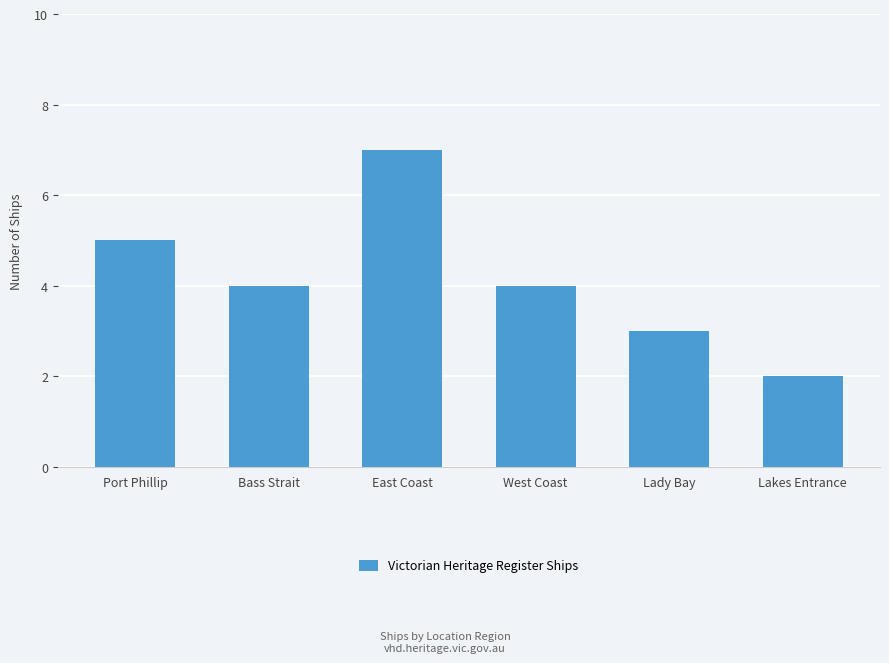

Where does the data first go above 4?

Port Phillip